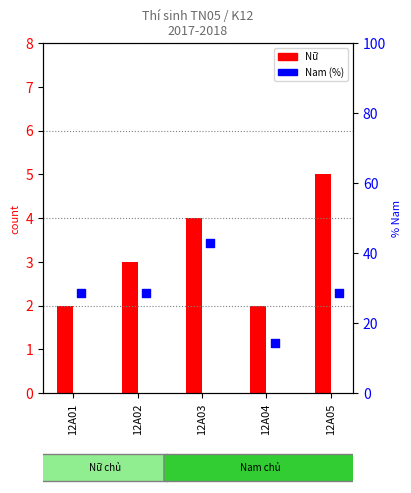

Is the value of Nữ at 12A03 greater than the value of Nam count at 12A01?

No